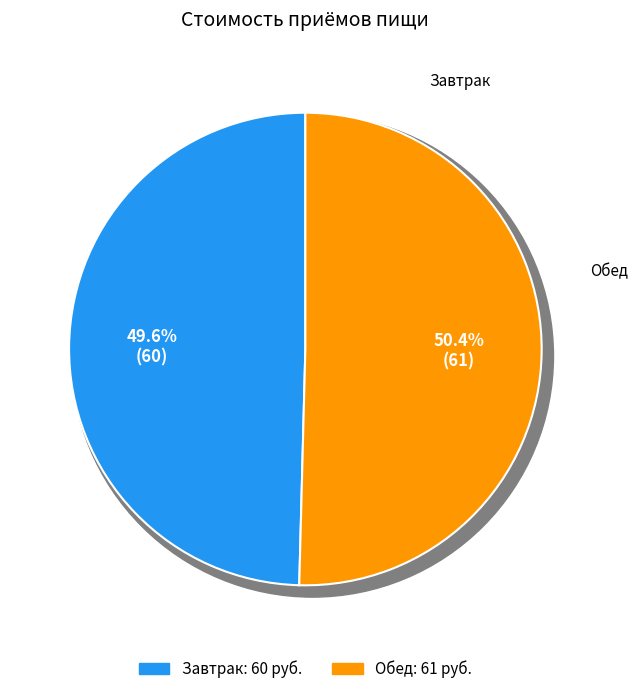

To the nearest percent, what is the difference between the Обед and Завтрак slice percentages?

1%